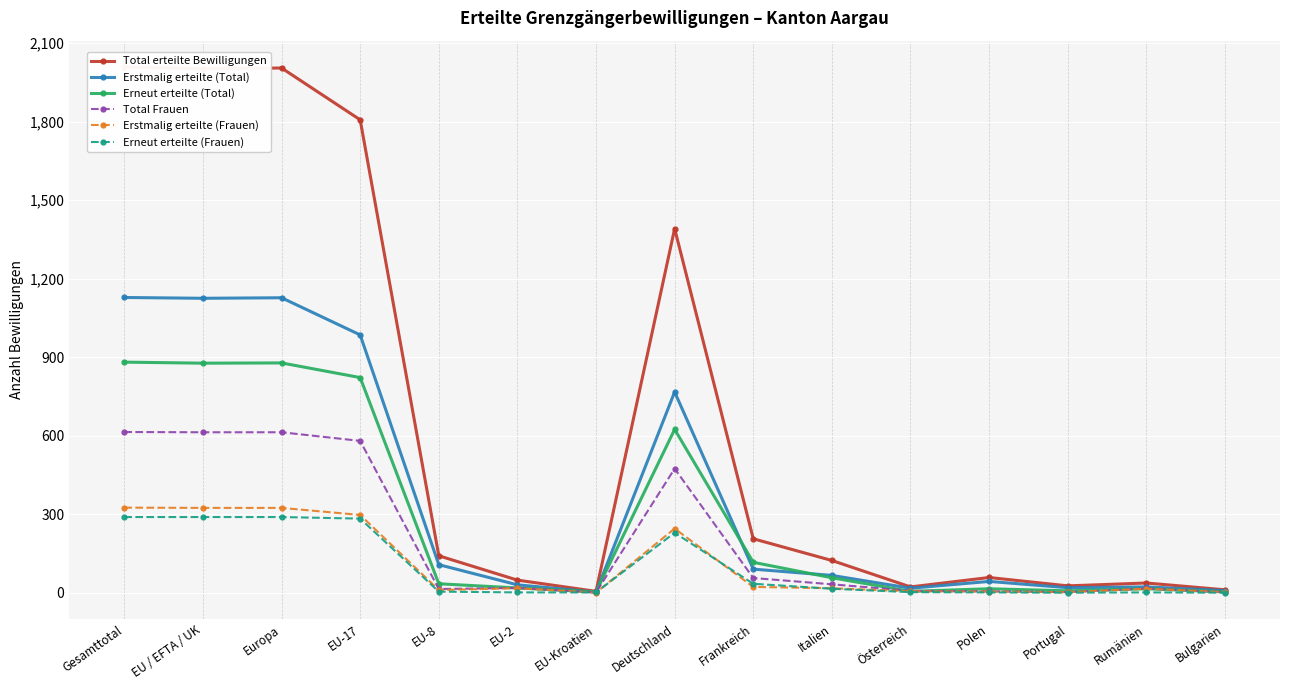

How many interior local valleys does the Erstmalig erteilte (Total) series have?

4